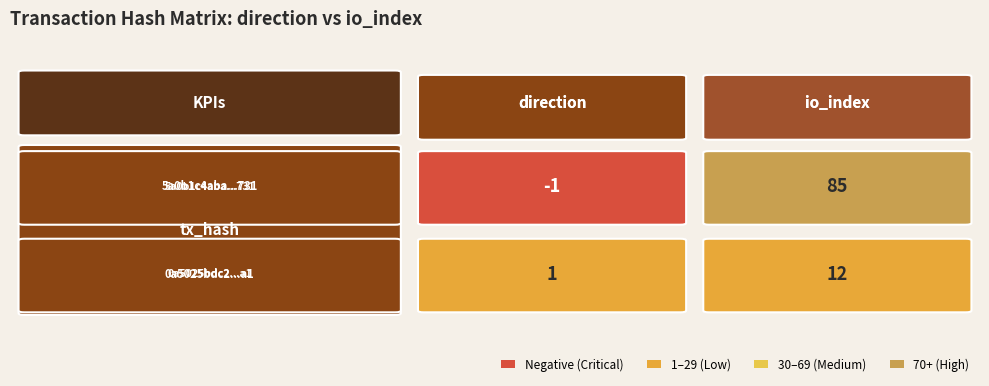

How many negative values does the 5a0b1c4aba9410fb82a6162e6f43eda302fa731 series have?

1